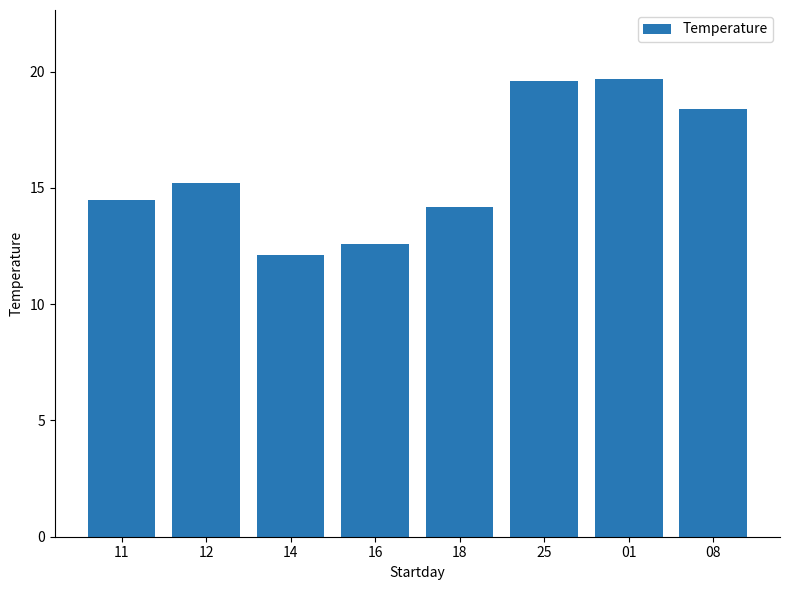

The chart shows a value of 19.6 at 25. True or false?

True